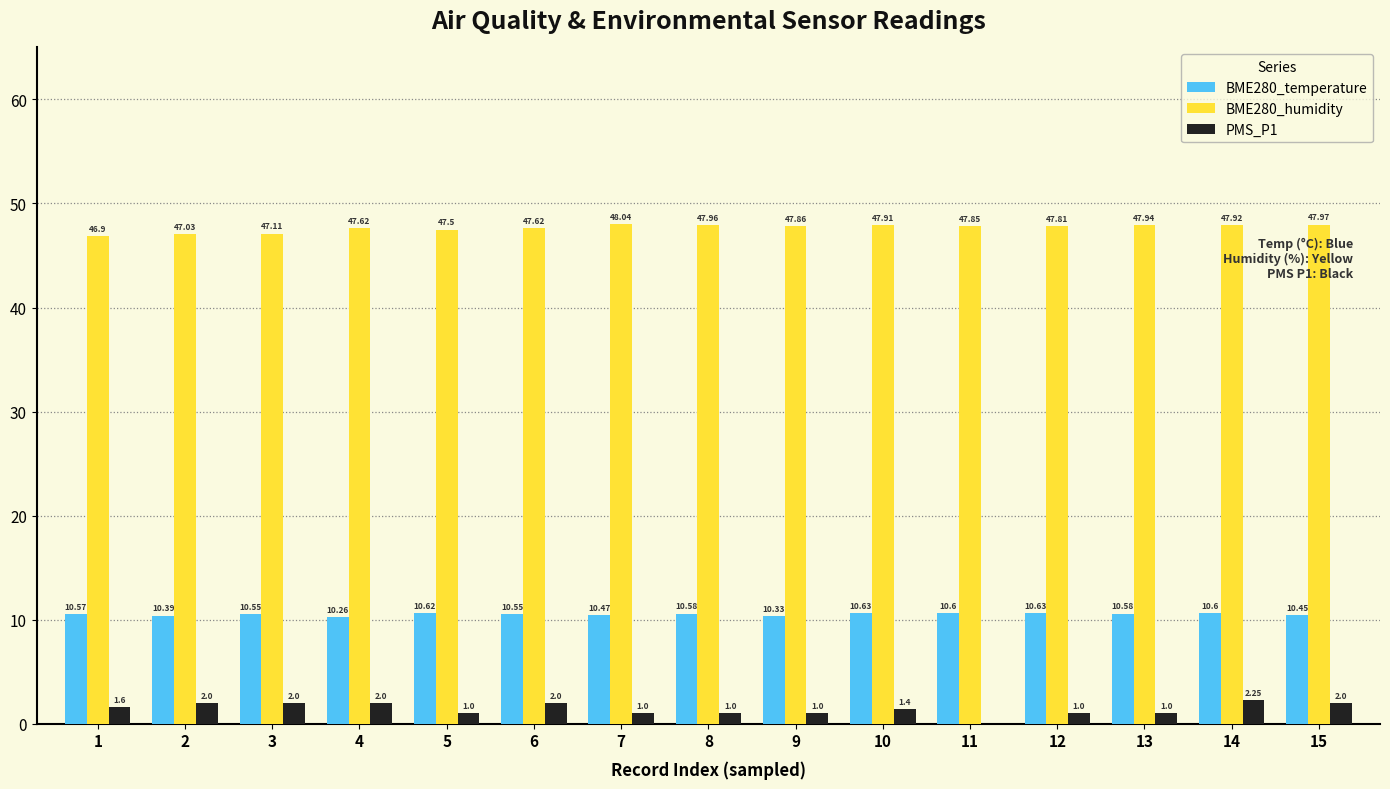

What is the sum of the BME280_temperature values at 7 and 15?

20.9